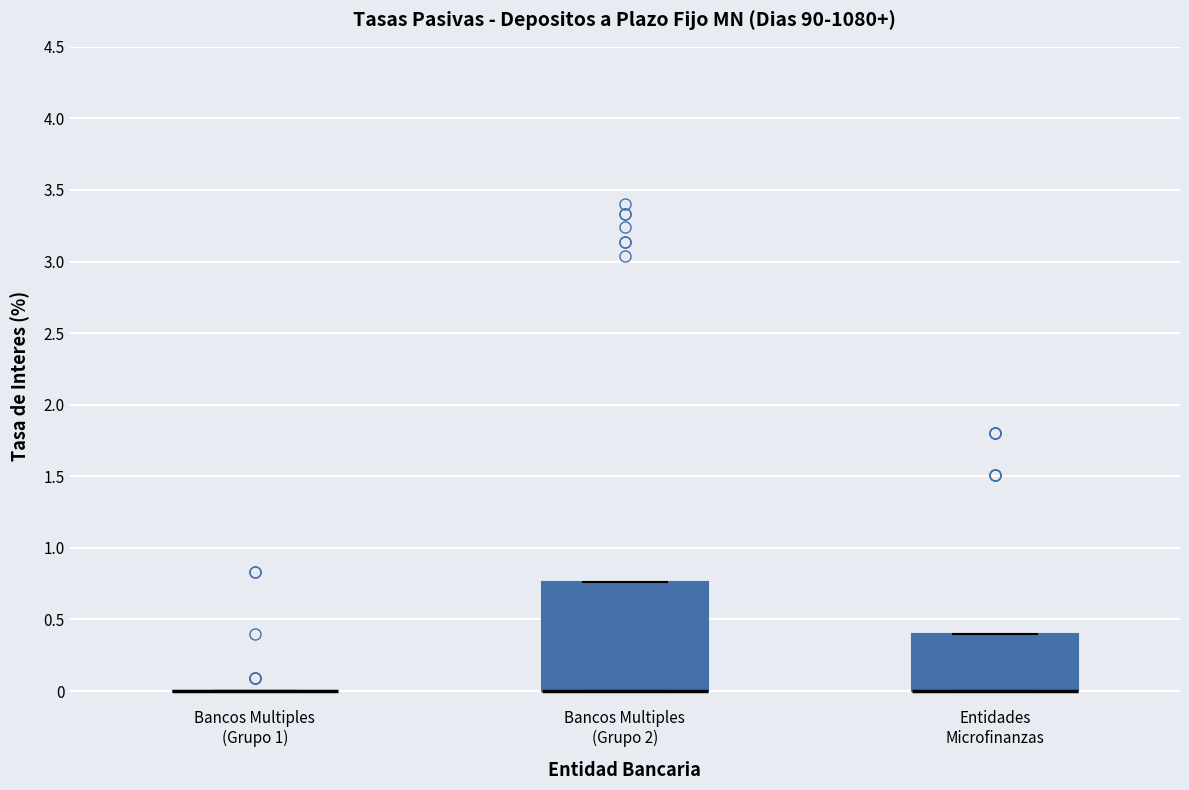

Reading left to right, transcribe this box plot: for each box, give where its median line is, the range the box spans, and where its two whiskers end, as read against the y-axis. The values are not printed on the chart, so give them approximately, as read against the axis.

Bancos Multiples (Grupo 1): box collapsed to a line at 0.00, whiskers 0.00 to 0.00
Bancos Multiples (Grupo 2): median 0.00 (drawn on the box's lower edge), box 0.00 to 0.75, whiskers 0.00 to 0.75
Entidades Microfinanzas: median 0.00 (drawn on the box's lower edge), box 0.00 to 0.40, whiskers 0.00 to 0.40